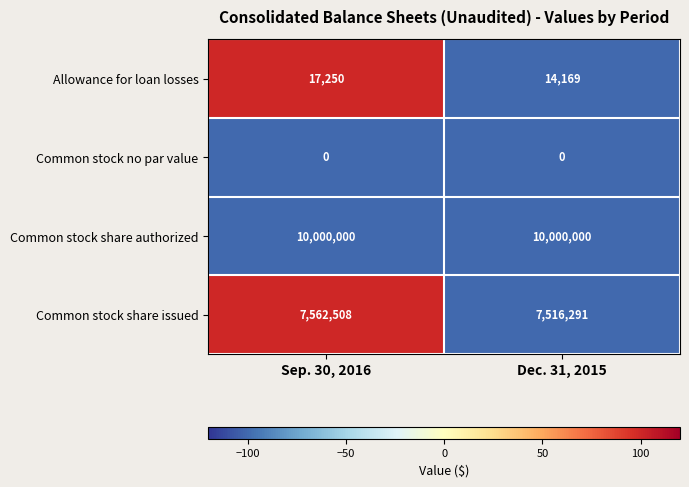

At which category is the sum across all series the highest?

Sep. 30, 2016